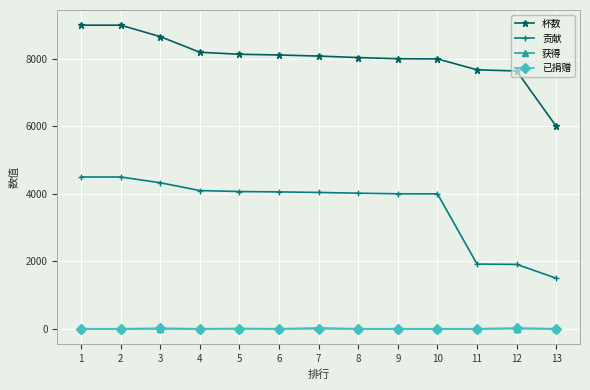

Between 1 and 10, which series saw the biggest shift?

杯数